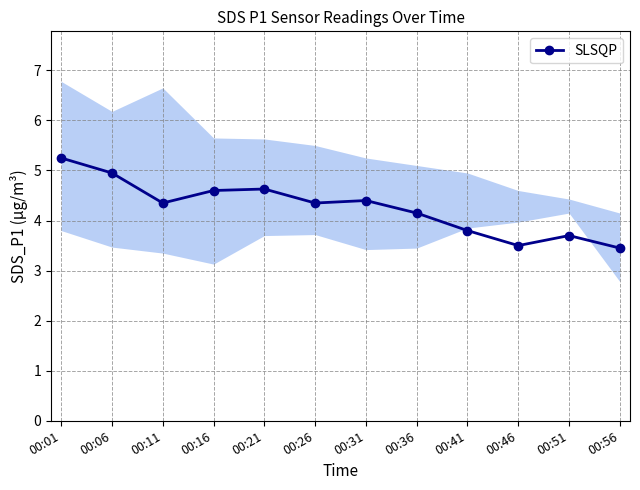

List the labels in order of value, smallest first.

00:56, 00:46, 00:51, 00:41, 00:36, 00:11, 00:26, 00:31, 00:16, 00:21, 00:06, 00:01